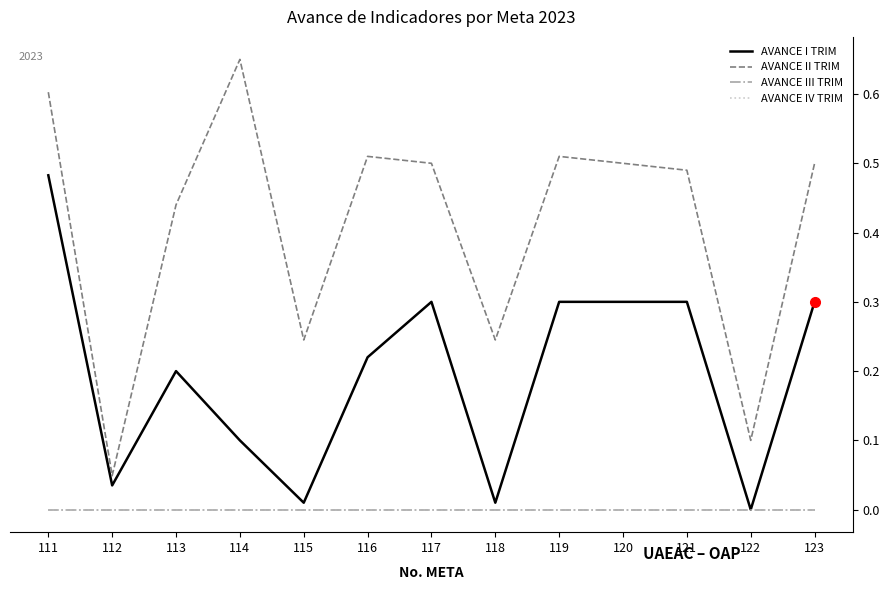

Reading left to right, extract all data points from this chart.

AVANCE I TRIM: 0.5	0.0	0.2	0.1	0.0	0.2	0.3	0.0	0.3	0.3	0.3	0.0	0.3
AVANCE II TRIM: 0.6	0.0	0.4	0.7	0.2	0.5	0.5	0.2	0.5	0.5	0.5	0.1	0.5
AVANCE III TRIM: 0.0	0.0	0.0	0.0	0.0	0.0	0.0	0.0	0.0	0.0	0.0	0.0	0.0
AVANCE IV TRIM: 0.0	0.0	0.0	0.0	0.0	0.0	0.0	0.0	0.0	0.0	0.0	0.0	0.0